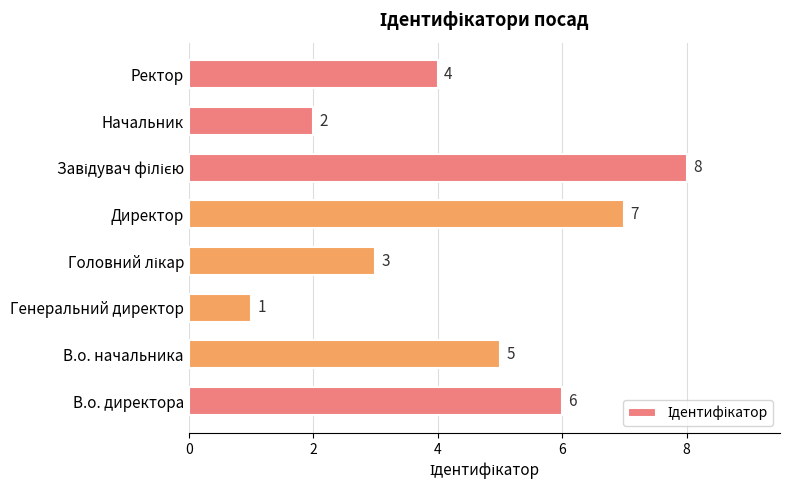

What is the change in value from Начальник to Ректор?

+2